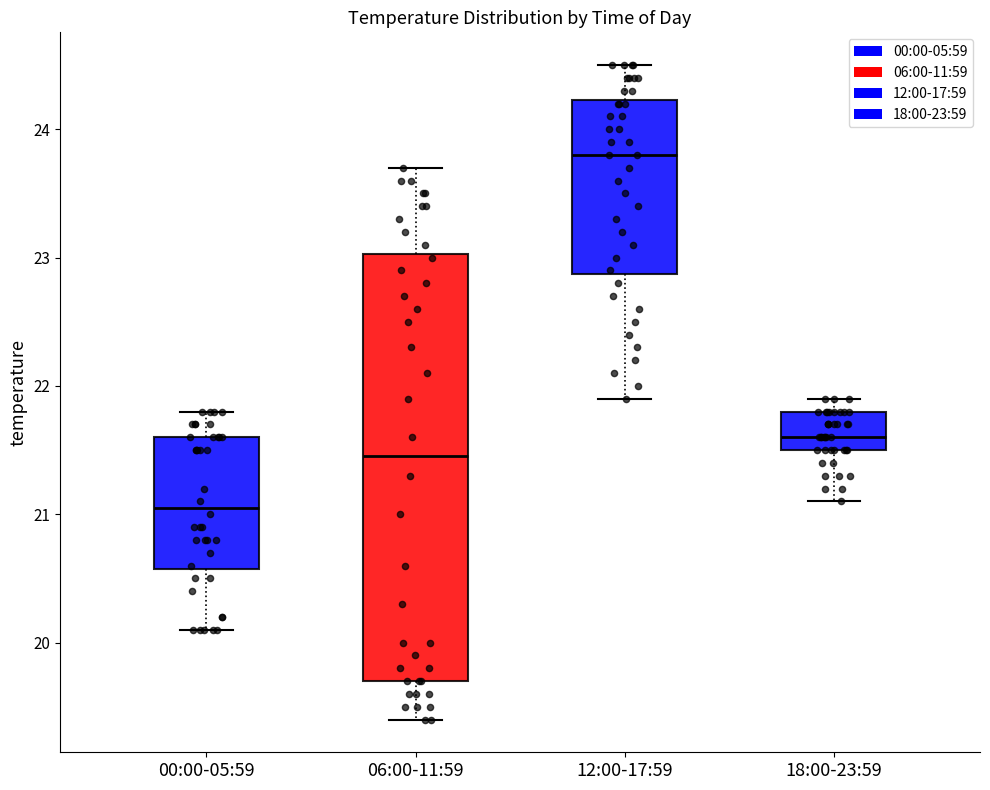

Comparing the boxes themselves (not the whiskers), which one is the tallest?

06:00-11:59